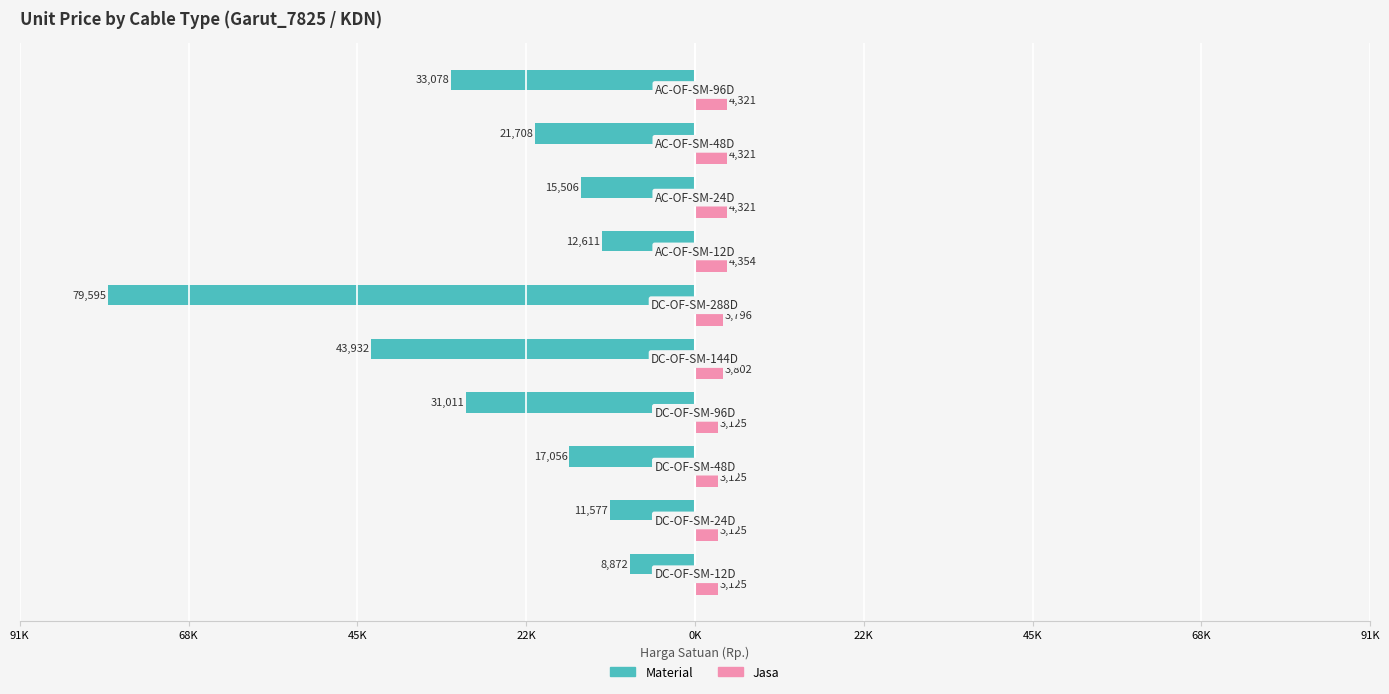

What are all the series names shown in the legend?

Material, Jasa